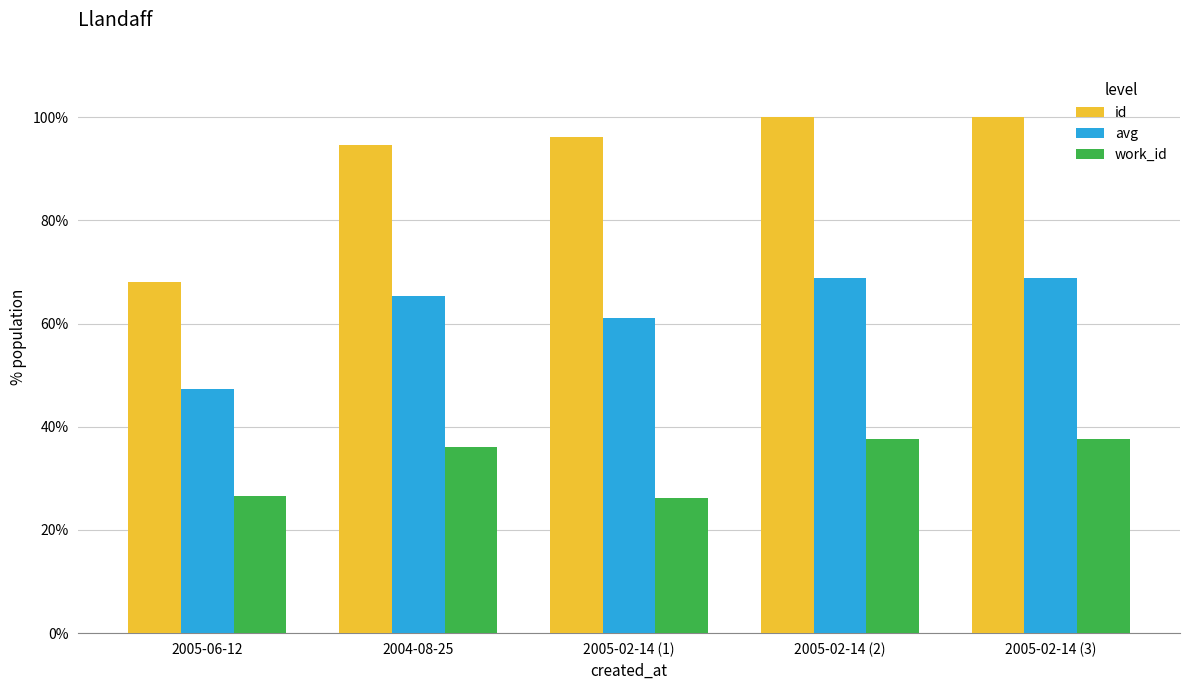

What is the label of the 1st bar from the right?

2005-02-14 (3)